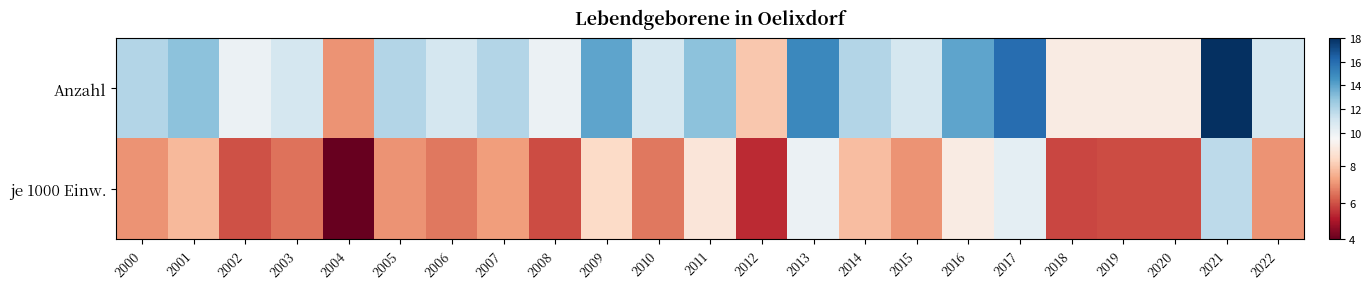

Between 2006 and 2016, which is larger?

2016